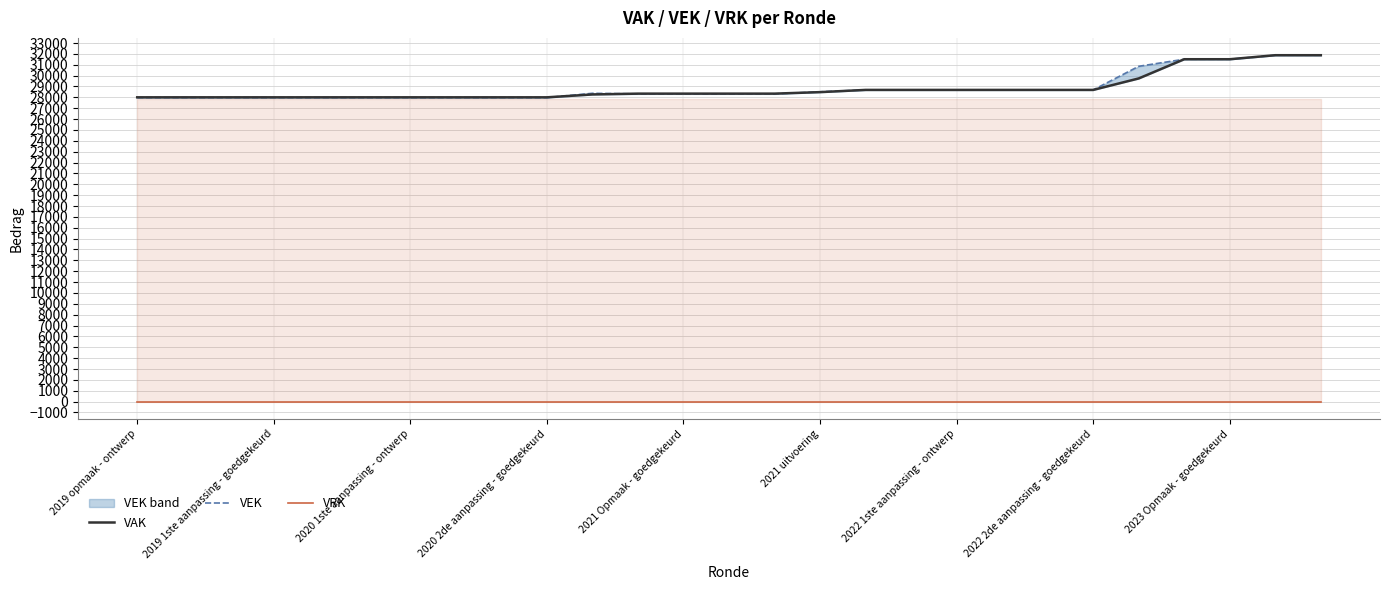

What is the difference between the maximum and minimum values in the VEK series?

3899